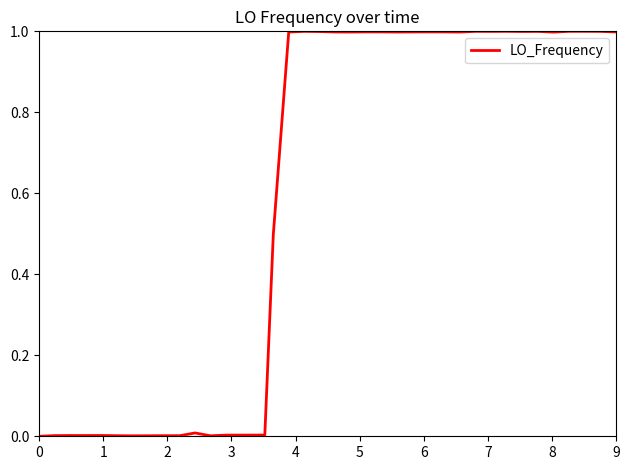

What is the difference between the maximum and minimum values?

1.0